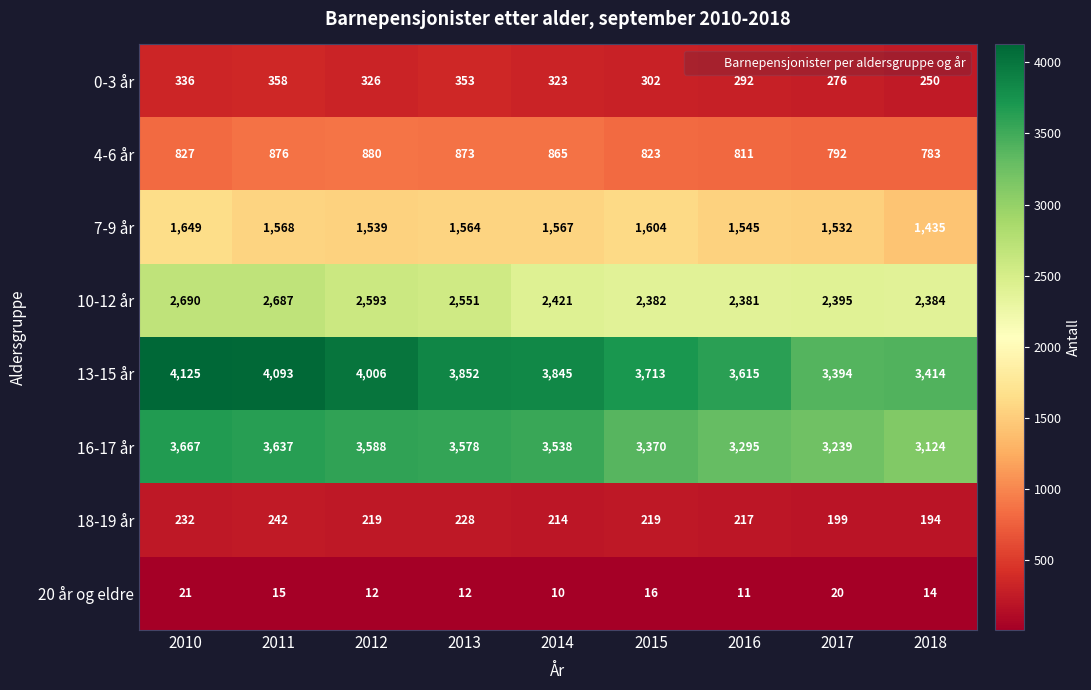

Rank the series at 2015 from highest to lowest value.

13-15 år, 16-17 år, 10-12 år, 7-9 år, 4-6 år, 0-3 år, 18-19 år, 20 år og eldre